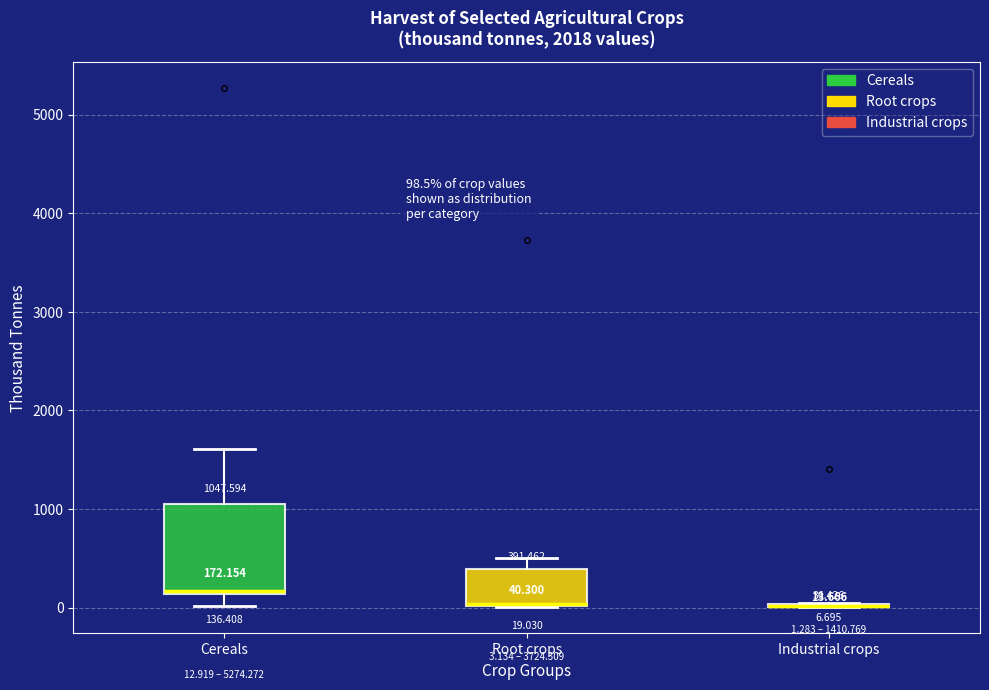

Comparing the boxes themselves (not the whiskers), which one is the tallest?

Cereals